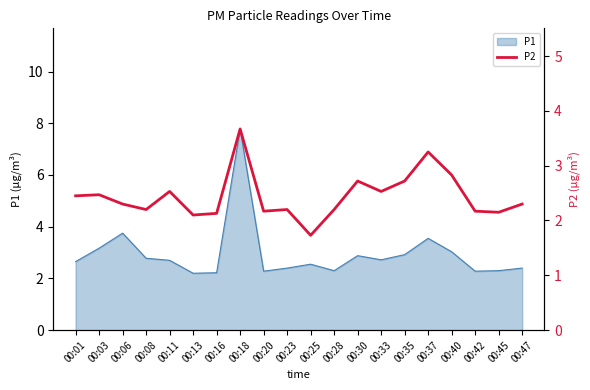

How many values exceed 2?

19